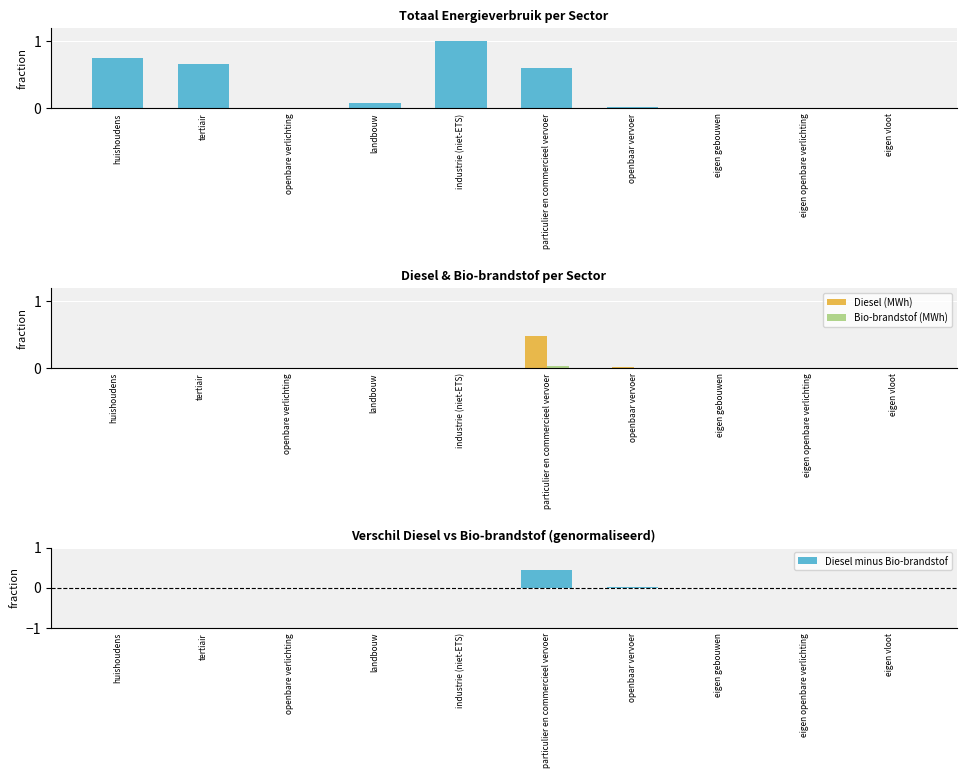

Reading left to right, what are all the values shown in this chart?

Totaal (MWh): 0.7	0.7	0.0	0.1	1.0	0.6	0.0	0.0	0.0	0.0
Diesel (MWh): 0.0	0.0	0.0	0.0	0.0	0.5	0.0	0.0	0.0	0.0
Bio-brandstof (MWh): 0.0	0.0	0.0	0.0	0.0	0.0	0.0	0.0	0.0	0.0
Diesel minus Bio-brandstof: 0.0	0.0	0.0	0.0	0.0	0.4	0.0	0.0	0.0	0.0